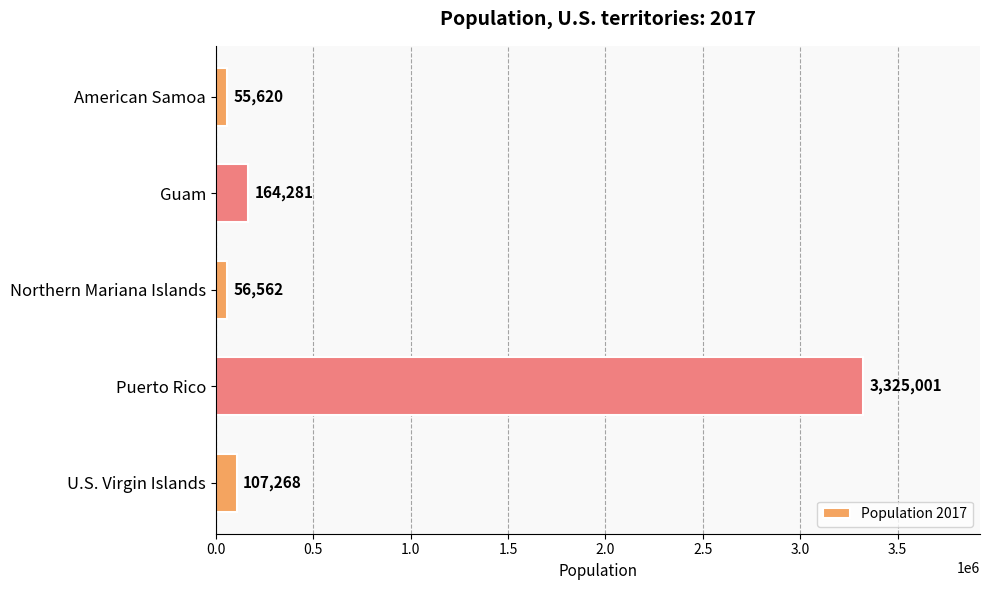

Rank the categories by value from highest to lowest.

Puerto Rico, Guam, U.S. Virgin Islands, Northern Mariana Islands, American Samoa